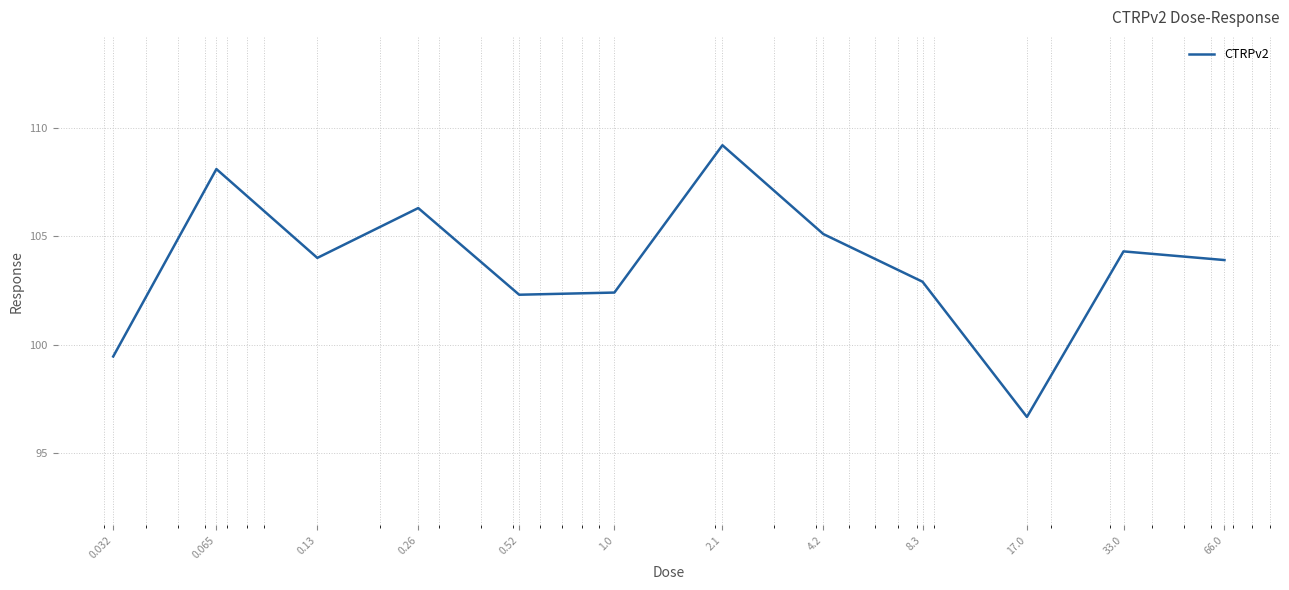

What is the greatest value displayed?

109.2